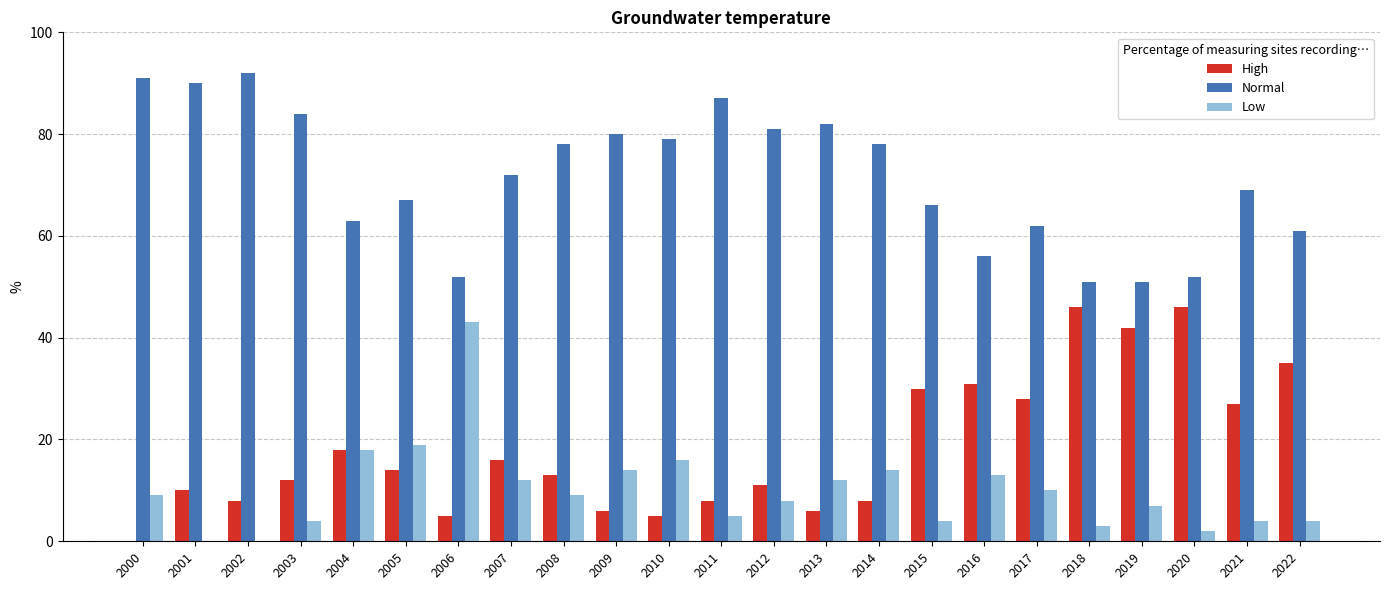

Read the Normal value at 2010, to the nearest 10.

80